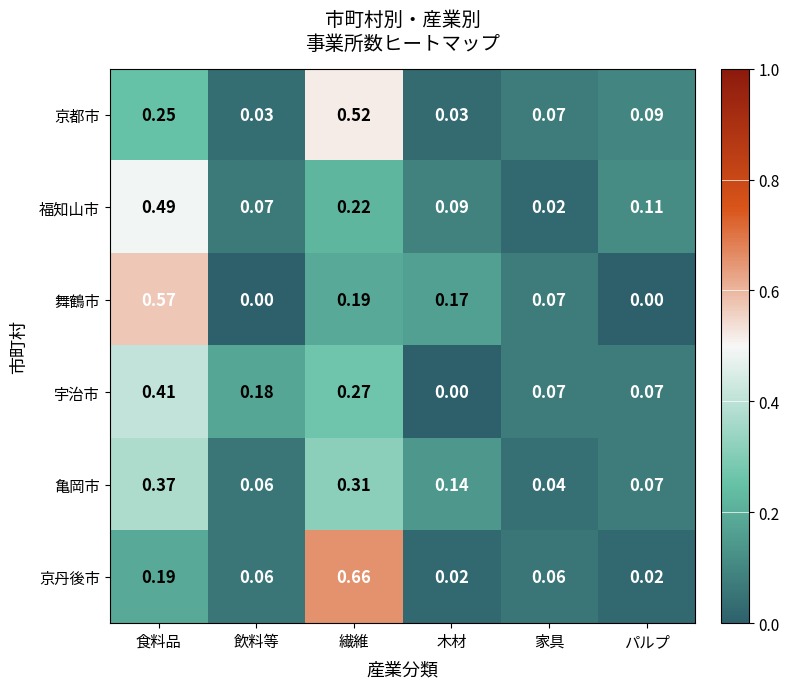

Which series changed the most between 飲料等 and 家具?

宇治市